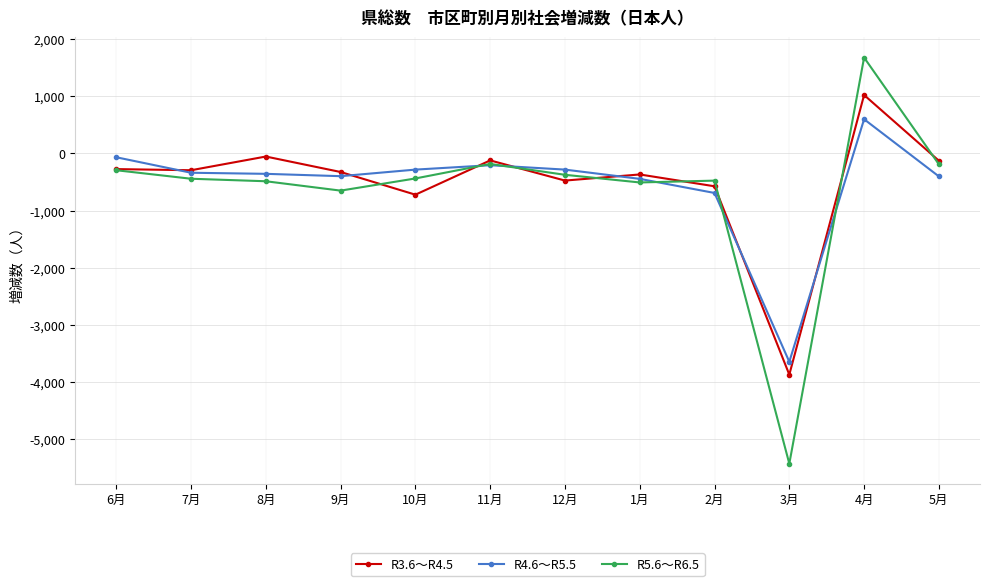

Does the chart have visible grid lines?

Yes